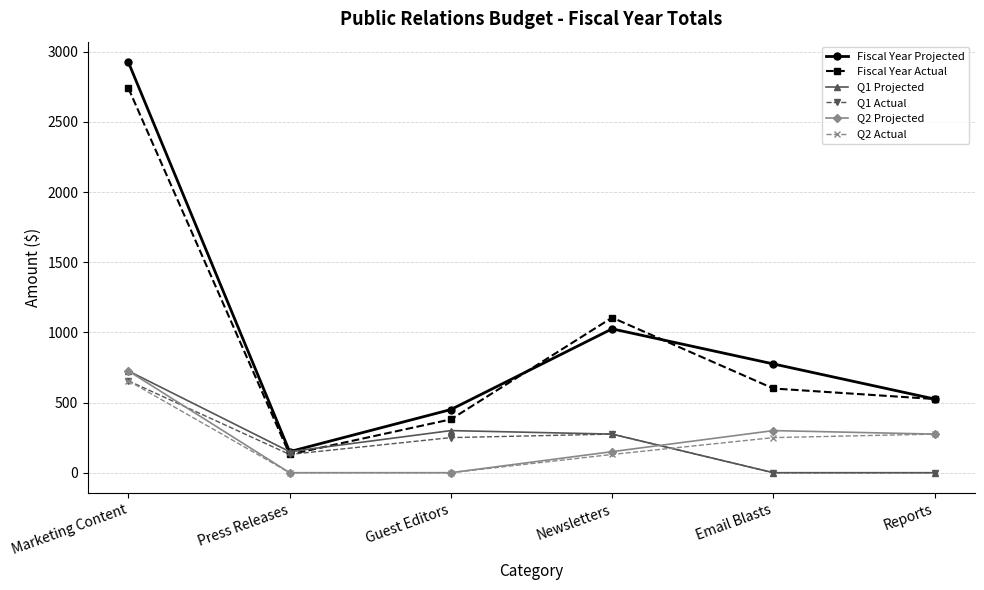

Does the chart display data point markers on the line(s)?

Yes